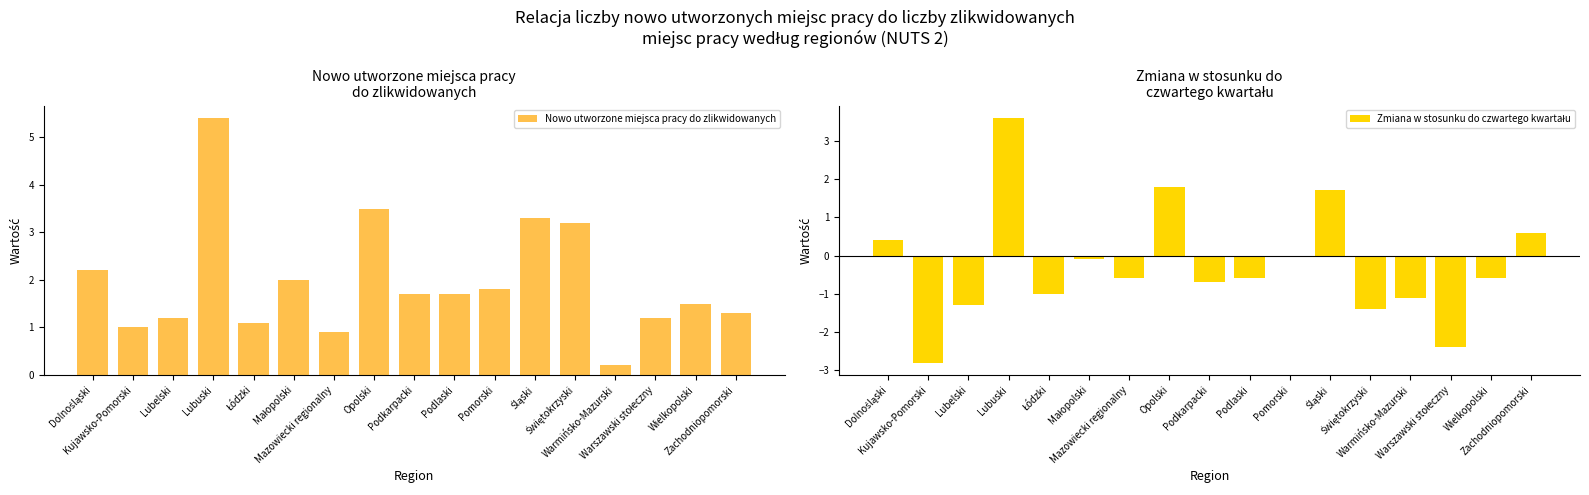

Rank the categories by Zmiana w stosunku do czwartego kwartału value from lowest to highest.

Kujawsko-Pomorski, Warszawski stołeczny, Świętokrzyski, Lubelski, Warmińsko-Mazurski, Łódzki, Podkarpacki, Mazowiecki regionalny, Podlaski, Wielkopolski, Małopolski, Pomorski, Dolnośląski, Zachodniopomorski, Śląski, Opolski, Lubuski